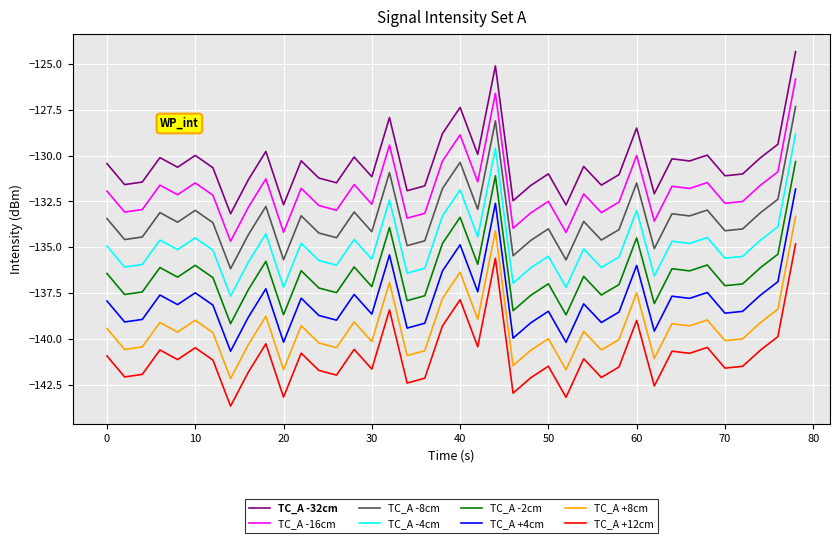

What is the difference between the maximum and minimum values in the TC_A -32cm series?

8.8